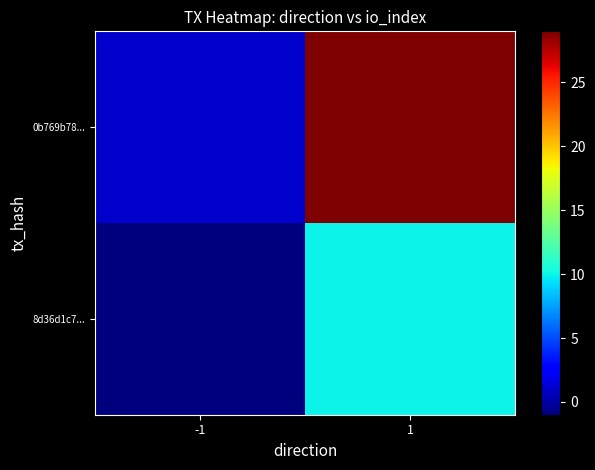

How many distinct data groups are displayed?

2